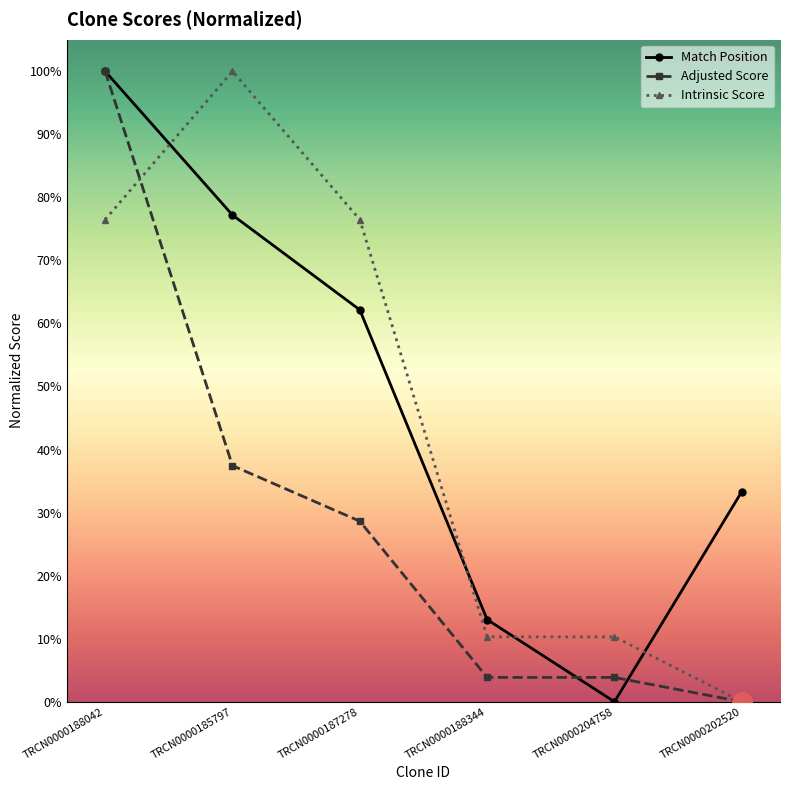

What is the label of the 3rd point from the right?

TRCN0000188344